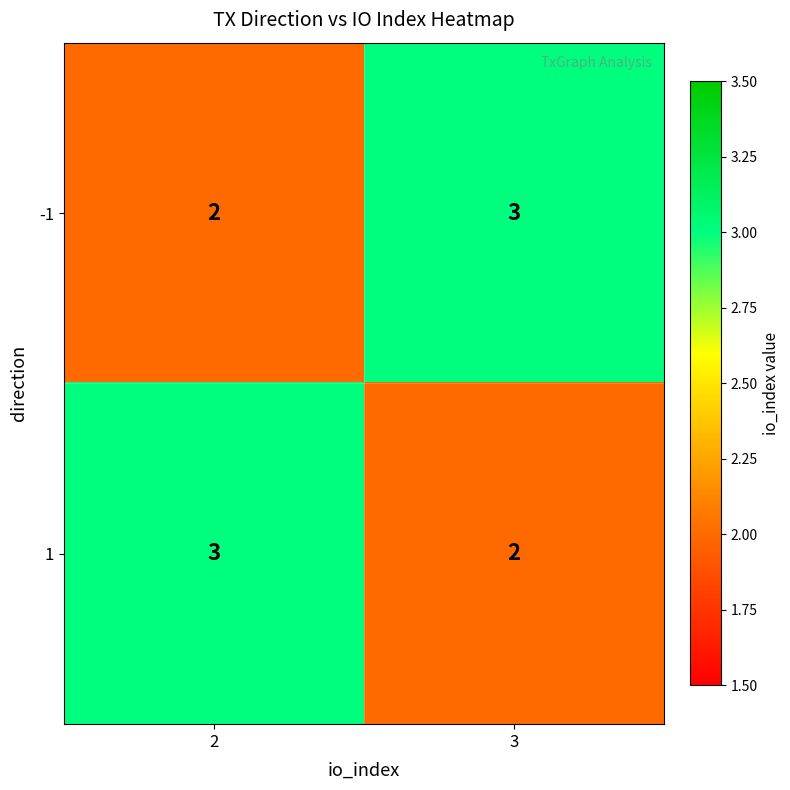

What is the sum of all 1 values?

5